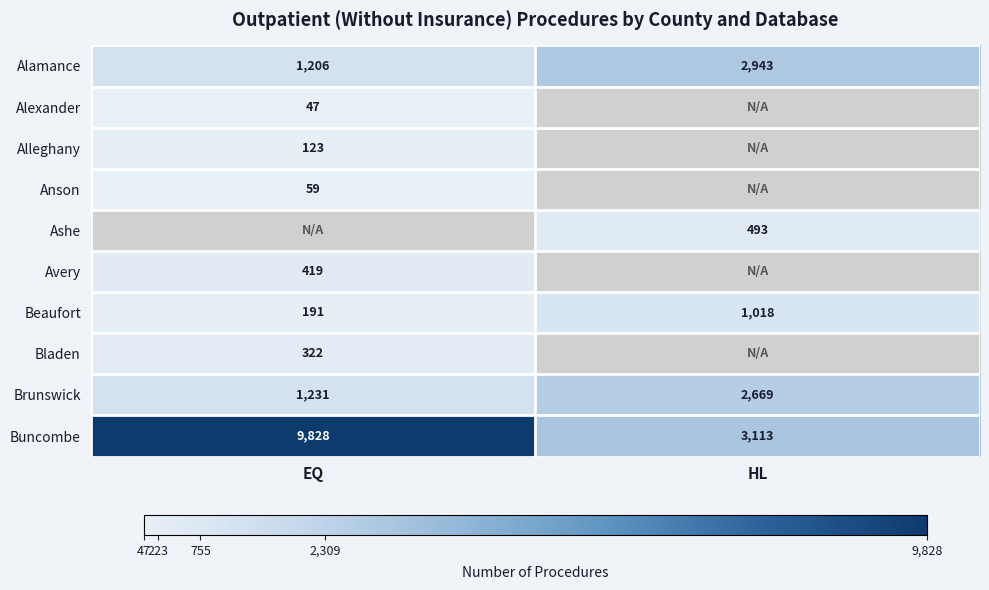

The Anson series shows 39.7 at EQ. True or false?

False